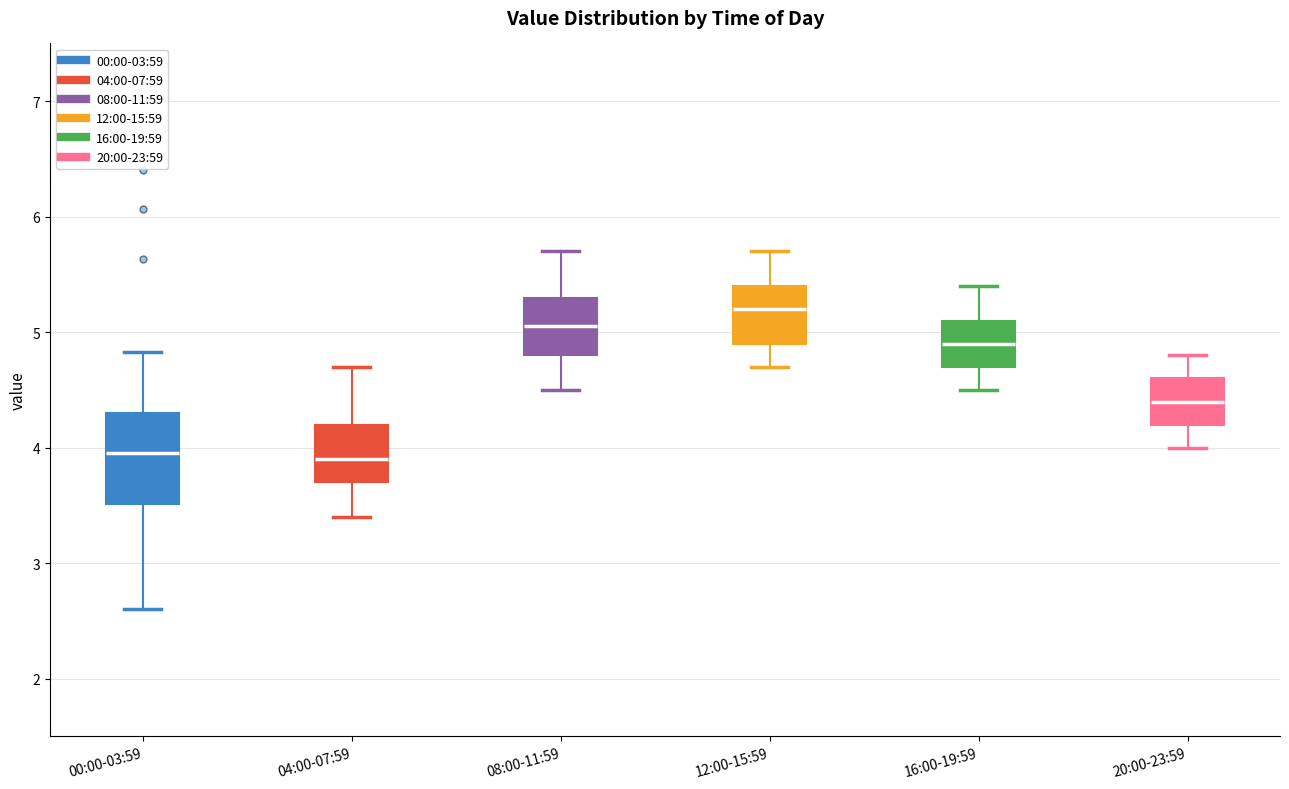

Reading left to right, read every box against the y-axis: the position of its median line, the range the box covers, and the ends of its whiskers. The values are not printed on the chart, so give them approximately, as read against the axis.

00:00-03:59: median 4.0, box 3.5 to 4.3, whiskers 2.6 to 4.8
04:00-07:59: median 3.9, box 3.7 to 4.2, whiskers 3.4 to 4.7
08:00-11:59: median 5.1, box 4.8 to 5.3, whiskers 4.5 to 5.7
12:00-15:59: median 5.2, box 4.9 to 5.4, whiskers 4.7 to 5.7
16:00-19:59: median 4.9, box 4.7 to 5.1, whiskers 4.5 to 5.4
20:00-23:59: median 4.4, box 4.2 to 4.6, whiskers 4.0 to 4.8